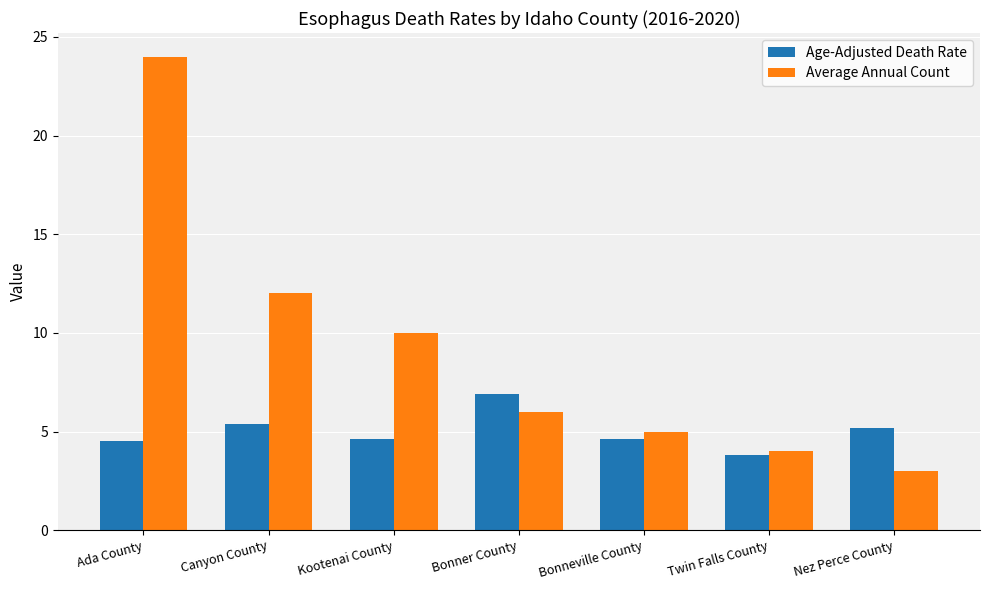

How many values in the Average Annual Count series are below 6?

3